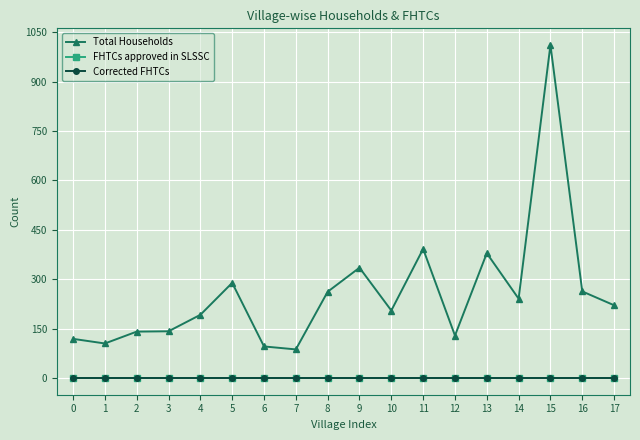

List the labels in order of Total Households value, smallest first.

7, 6, 1, 0, 12, 2, 3, 4, 10, 17, 14, 8, 16, 5, 9, 13, 11, 15